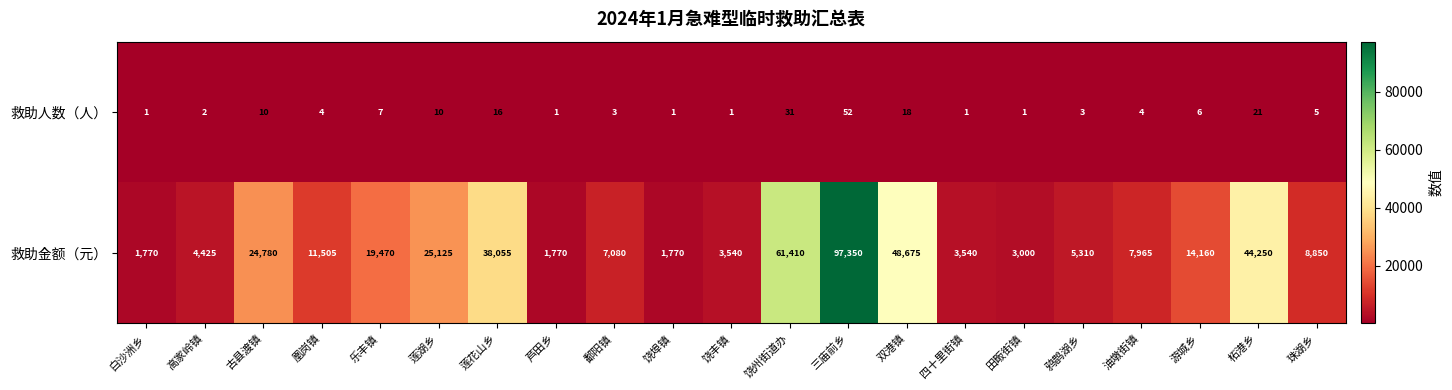

Which series has the widest spread of values?

救助金额（元）